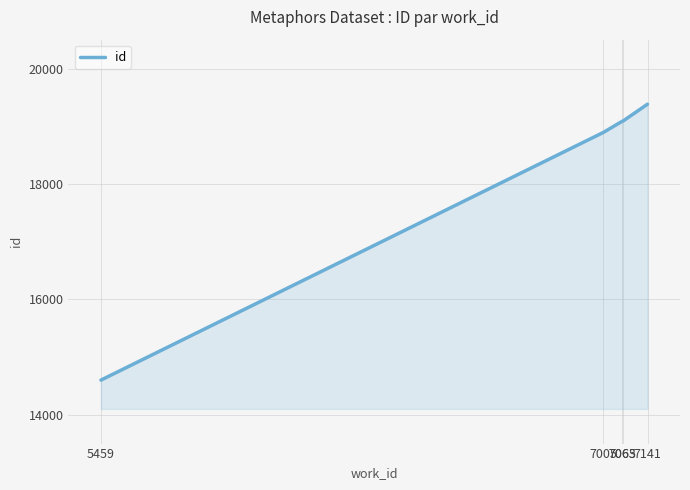

Where is the data nearest to the value 16991?

7005